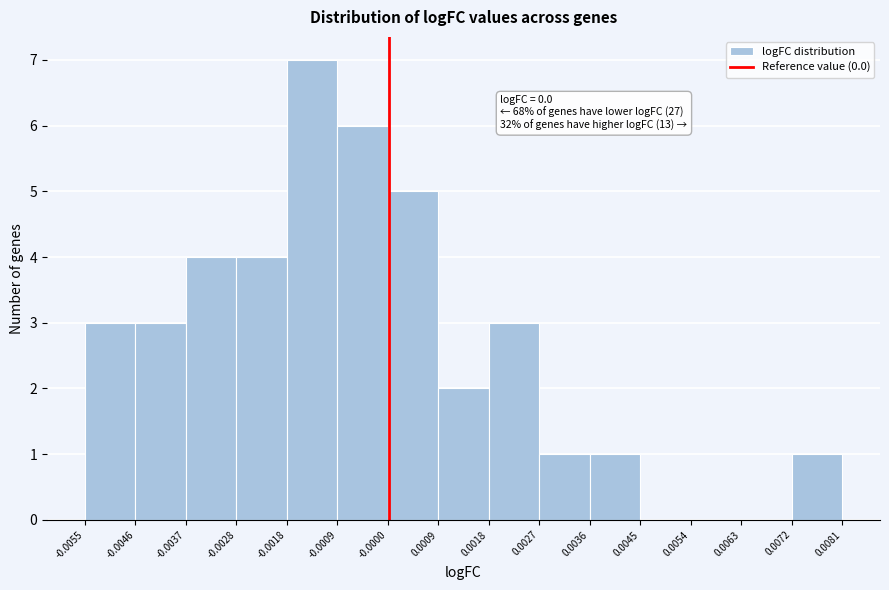

Which range on the x-axis has the tallest bar?

-0.0018 to -0.0009